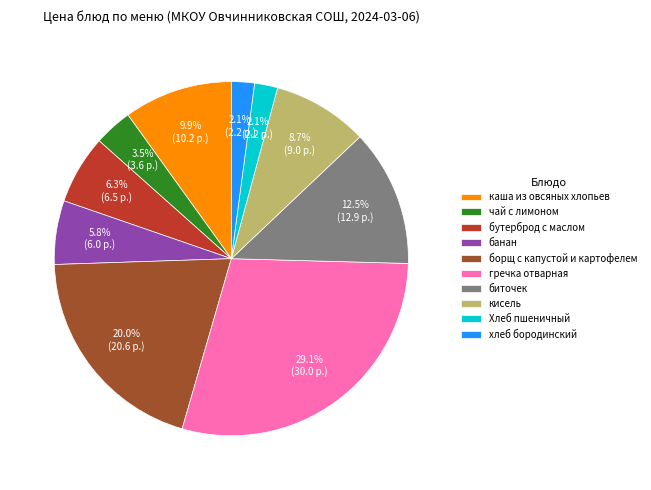

Count the number of slices in the pie.

10